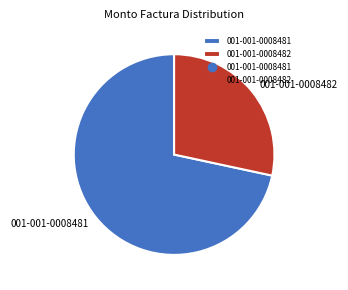

True or false: 001-001-0008481 accounts for 83% of the total.

False